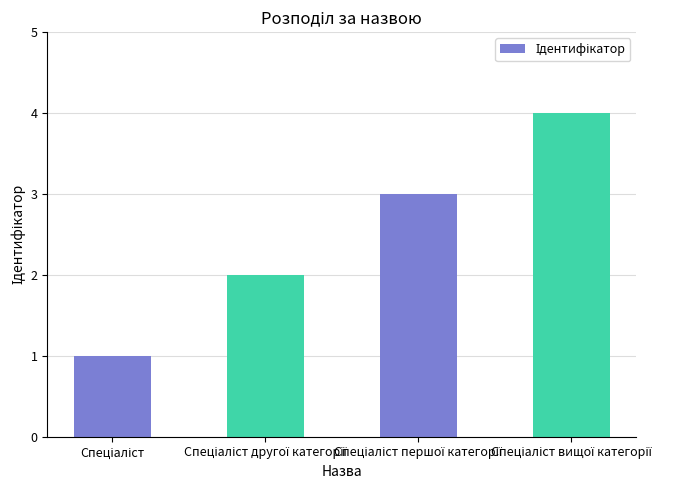

Count the number of categories in the chart.

4